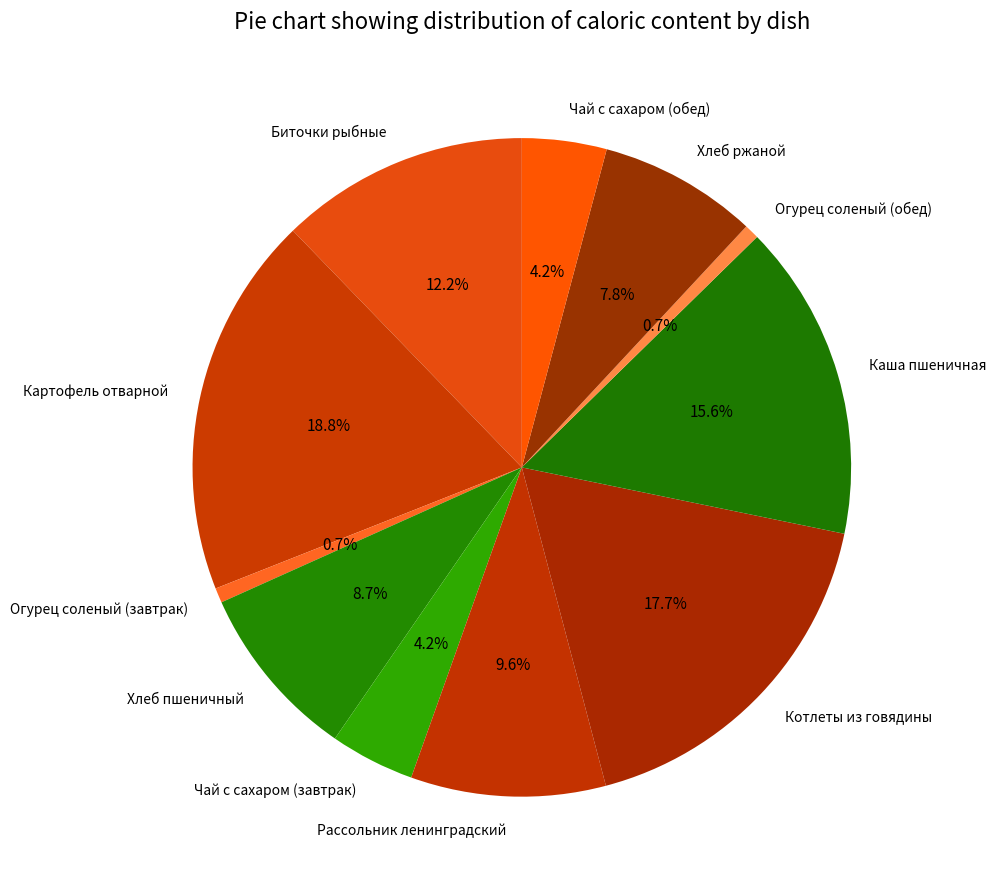

Approximately how many times larger is the value at Картофель отварной compared to Котлеты из говядины?

1.1